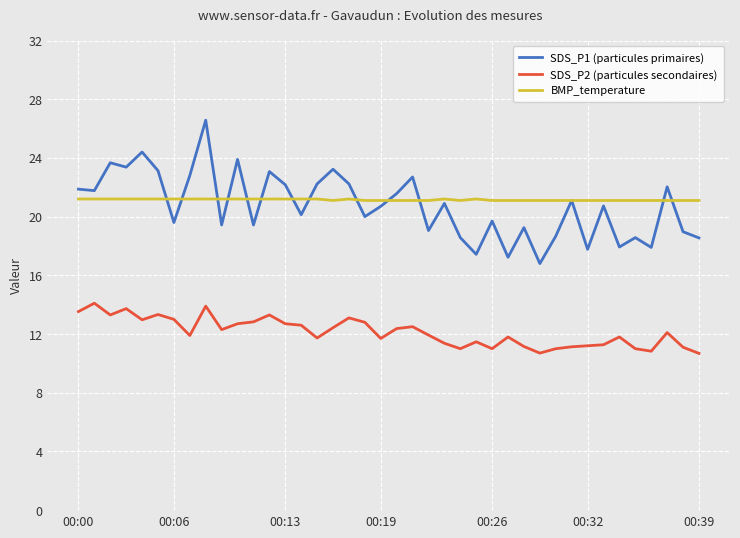

What is the highest value of the BMP_temperature series?

21.2